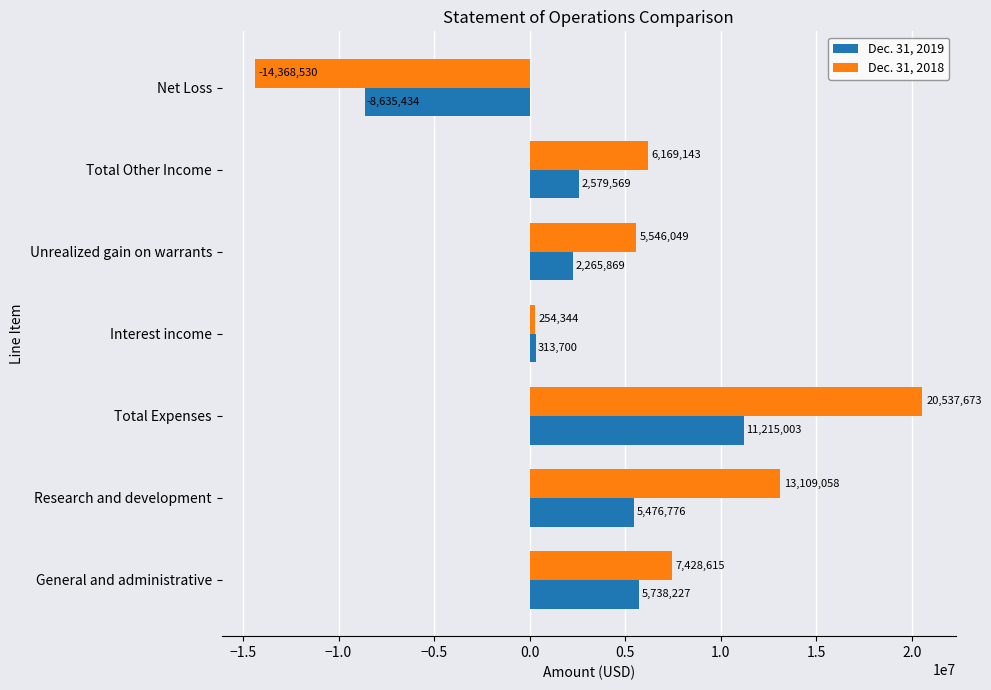

How many data points in Dec. 31, 2018 are less than 6169143?

3